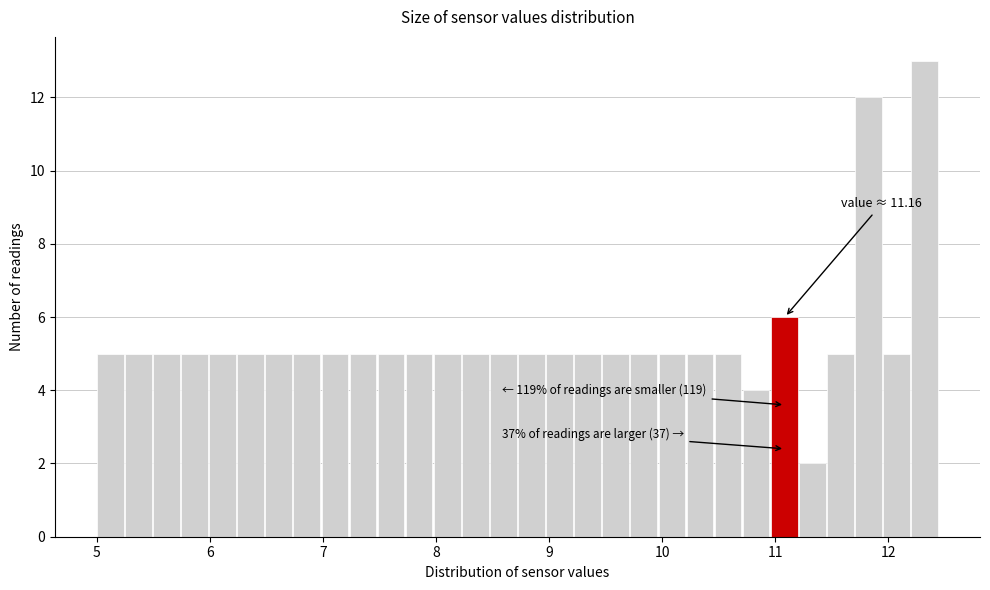

Read against the x-axis, roughly where is the centre of the tallest bar?

12.3